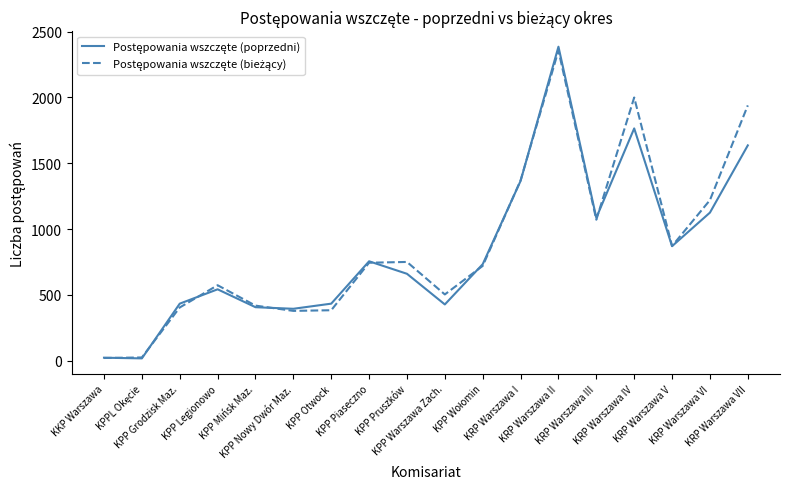

What is the maximum value shown in the chart?

2386